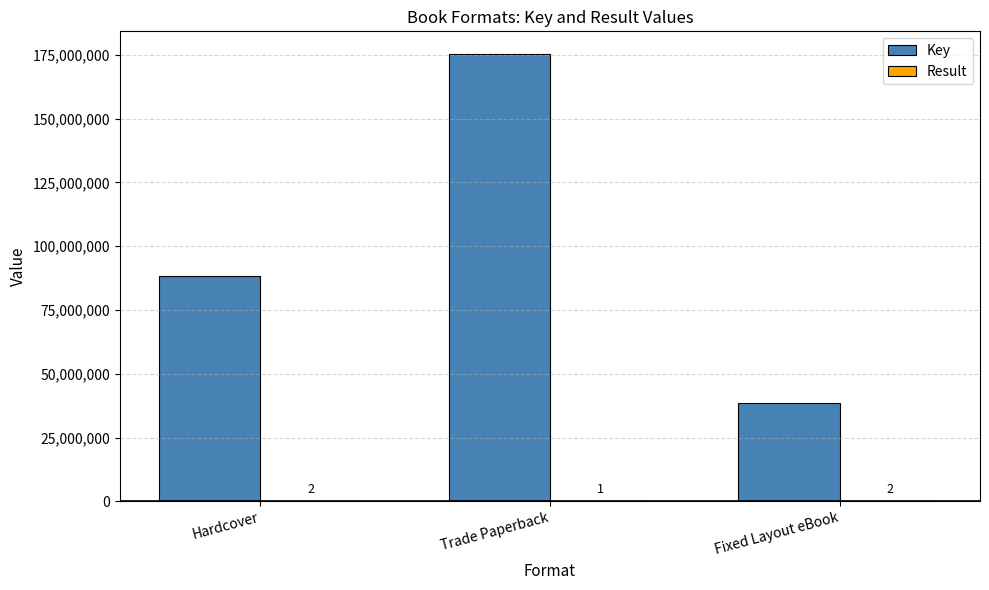

Where is Key nearest to the value 106963502?

Hardcover